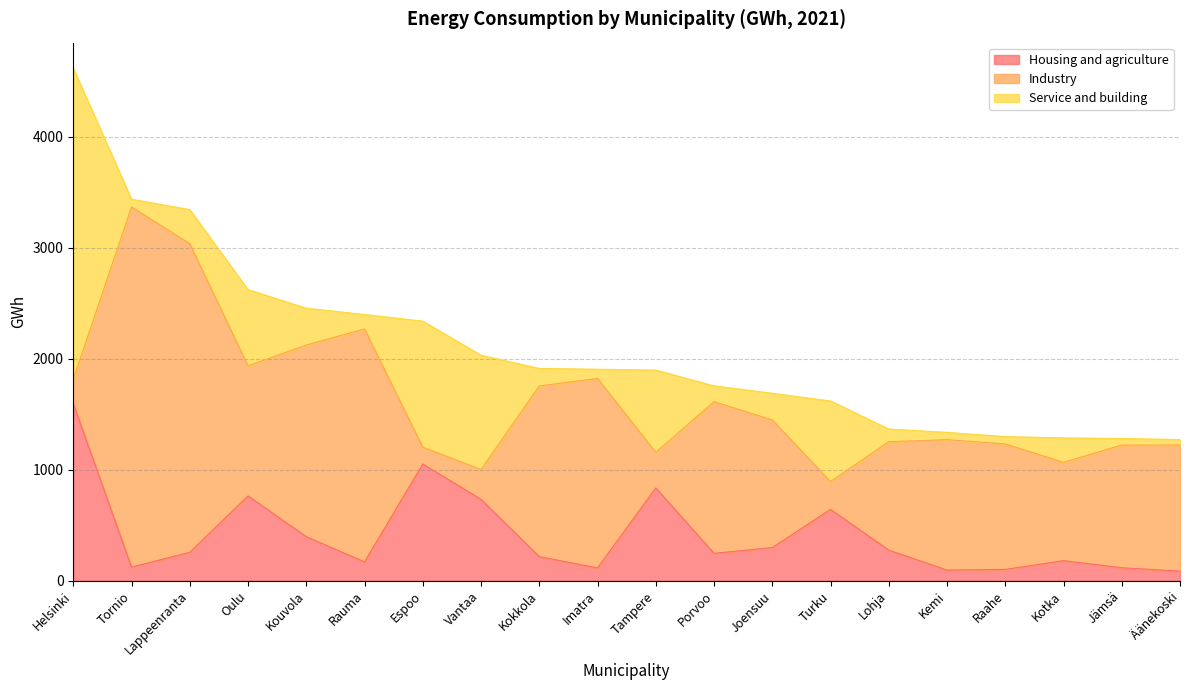

The value of Housing and agriculture at Porvoo is 246. True or false?

True